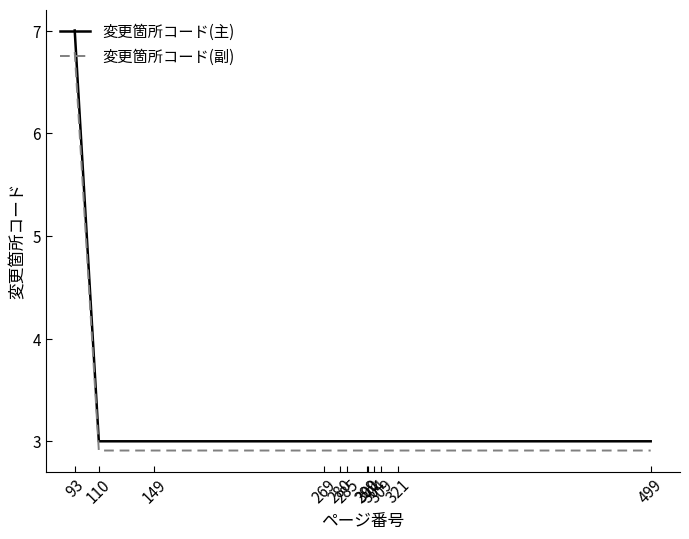

The 変更箇所コード(主) series shows 3.0 at 304. True or false?

True